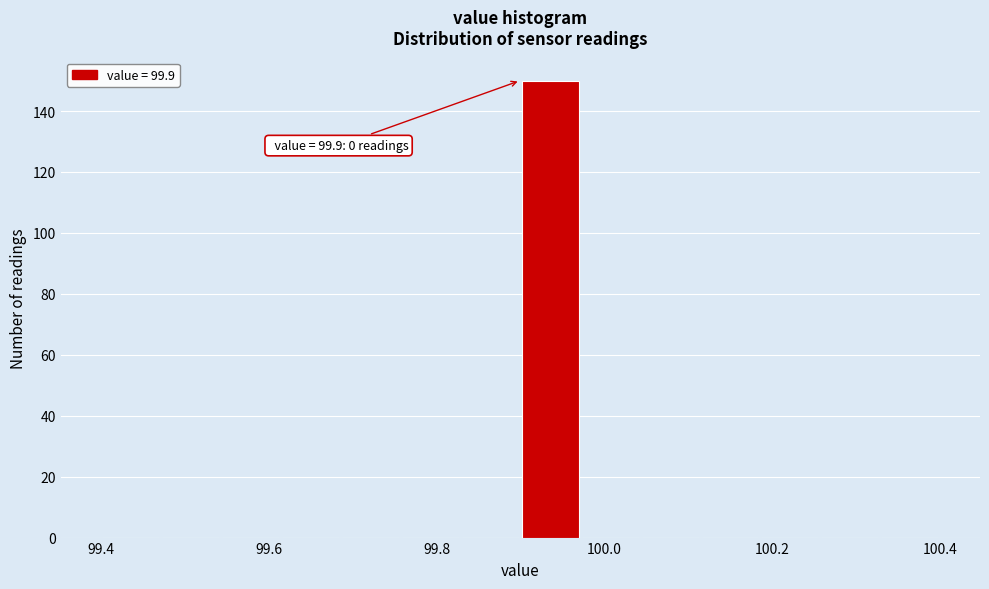

Around what value on the x-axis is the tallest bar? Give the approximate position of its centre, as read against the axis.

99.94